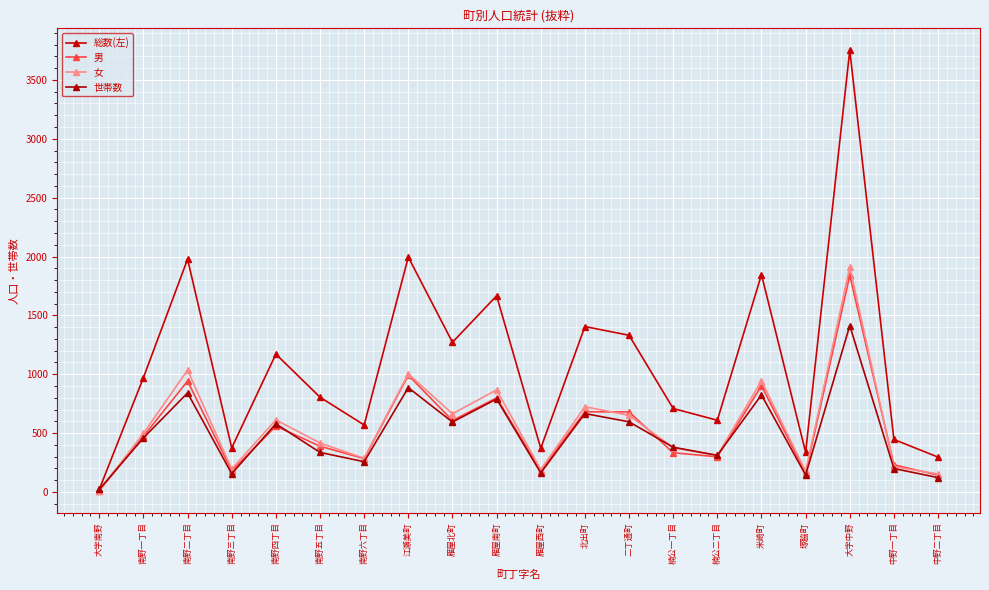

Which series has the widest spread of values?

総数(左)